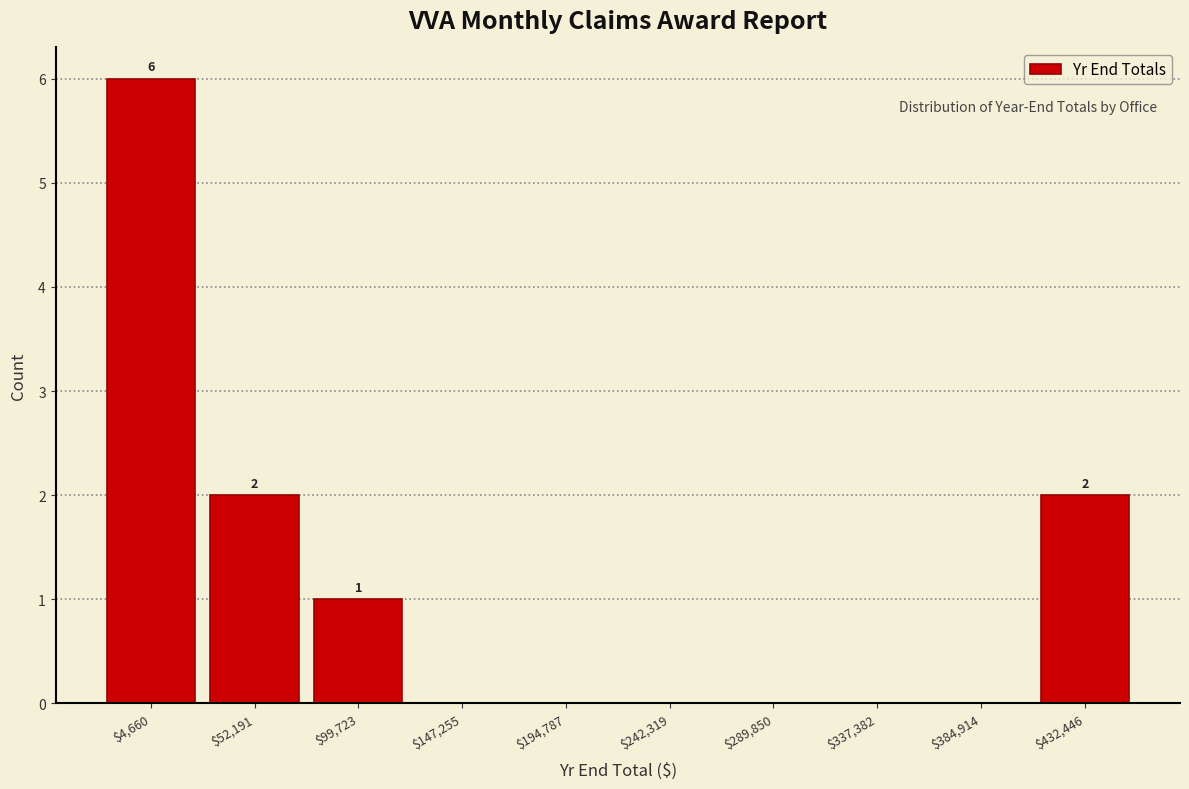

What is the greatest value displayed?

6